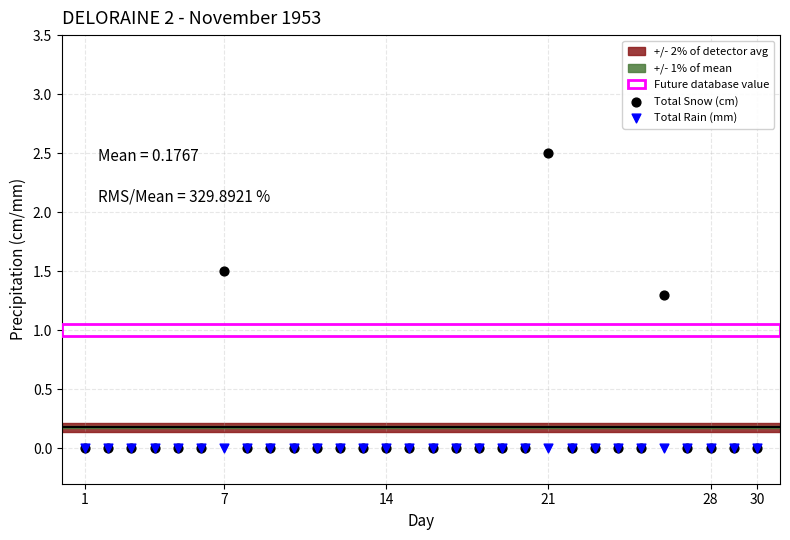

Across all series, what Y value is closest to 1?

1.3